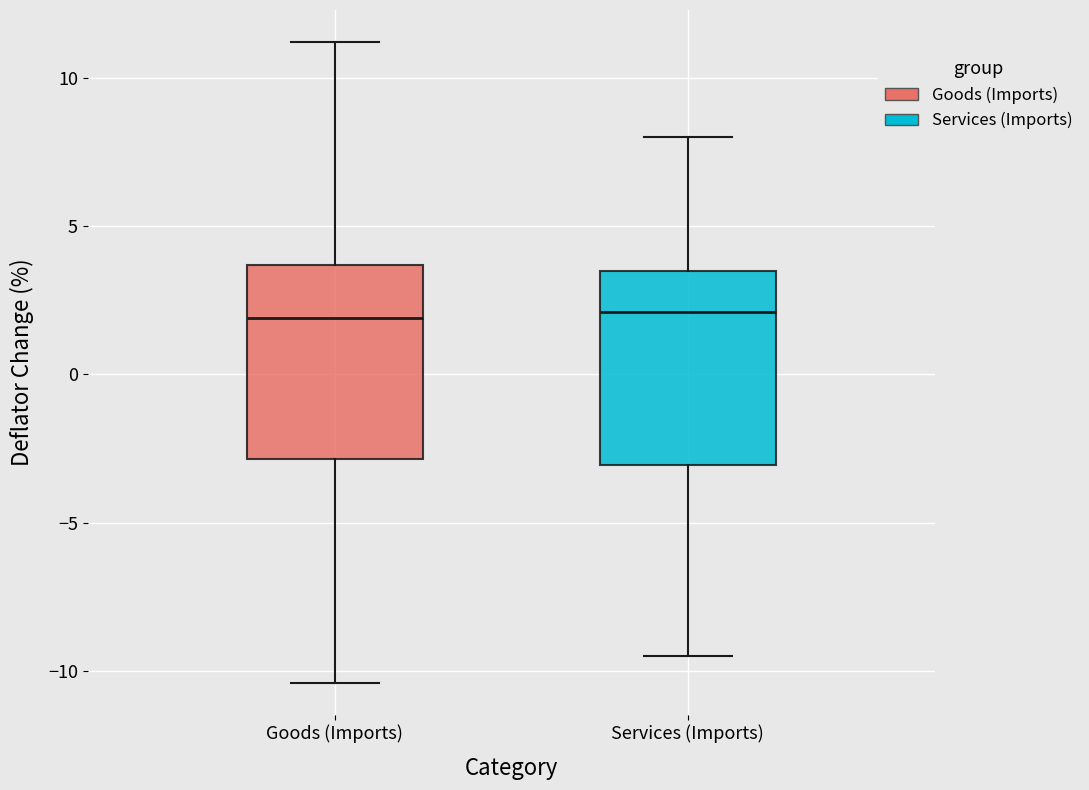

Reading left to right, transcribe this box plot: for each box, give where its median line is, the range the box spans, and where its two whiskers end, as read against the y-axis. The values are not printed on the chart, so give them approximately, as read against the axis.

Goods (Imports): median 2.0, box -3.0 to 3.5, whiskers -10.5 to 11.0
Services (Imports): median 2.0, box -3.0 to 3.5, whiskers -9.5 to 8.0